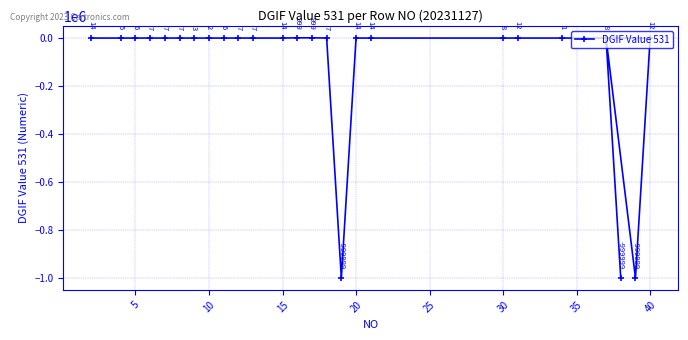

How many values are above zero?

22